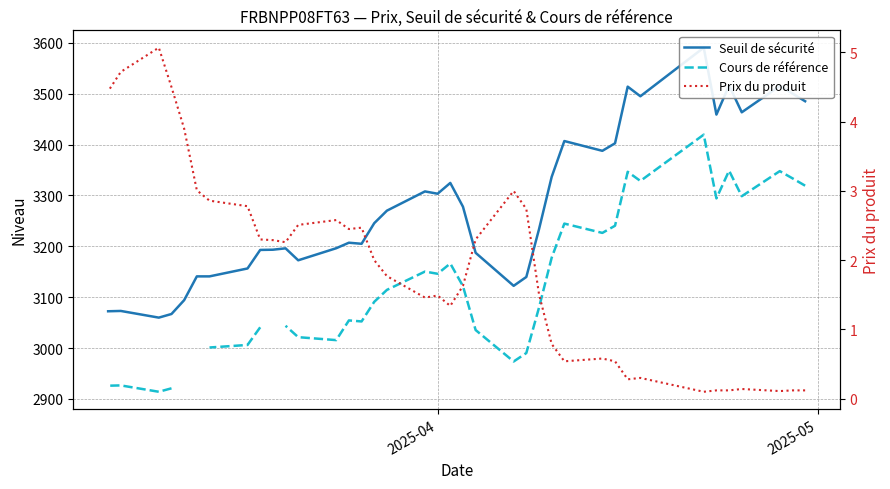

How many data points does each series have?

38